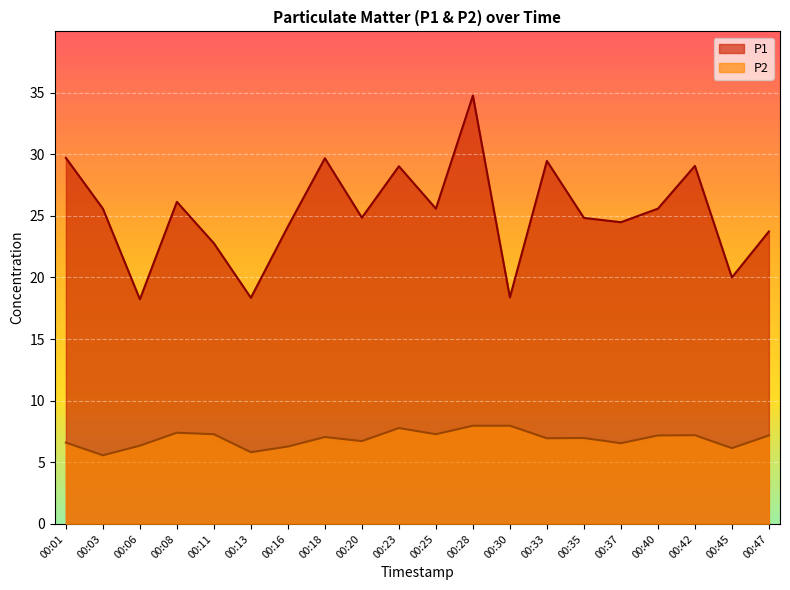

At which category is the sum across all series the highest?

00:28